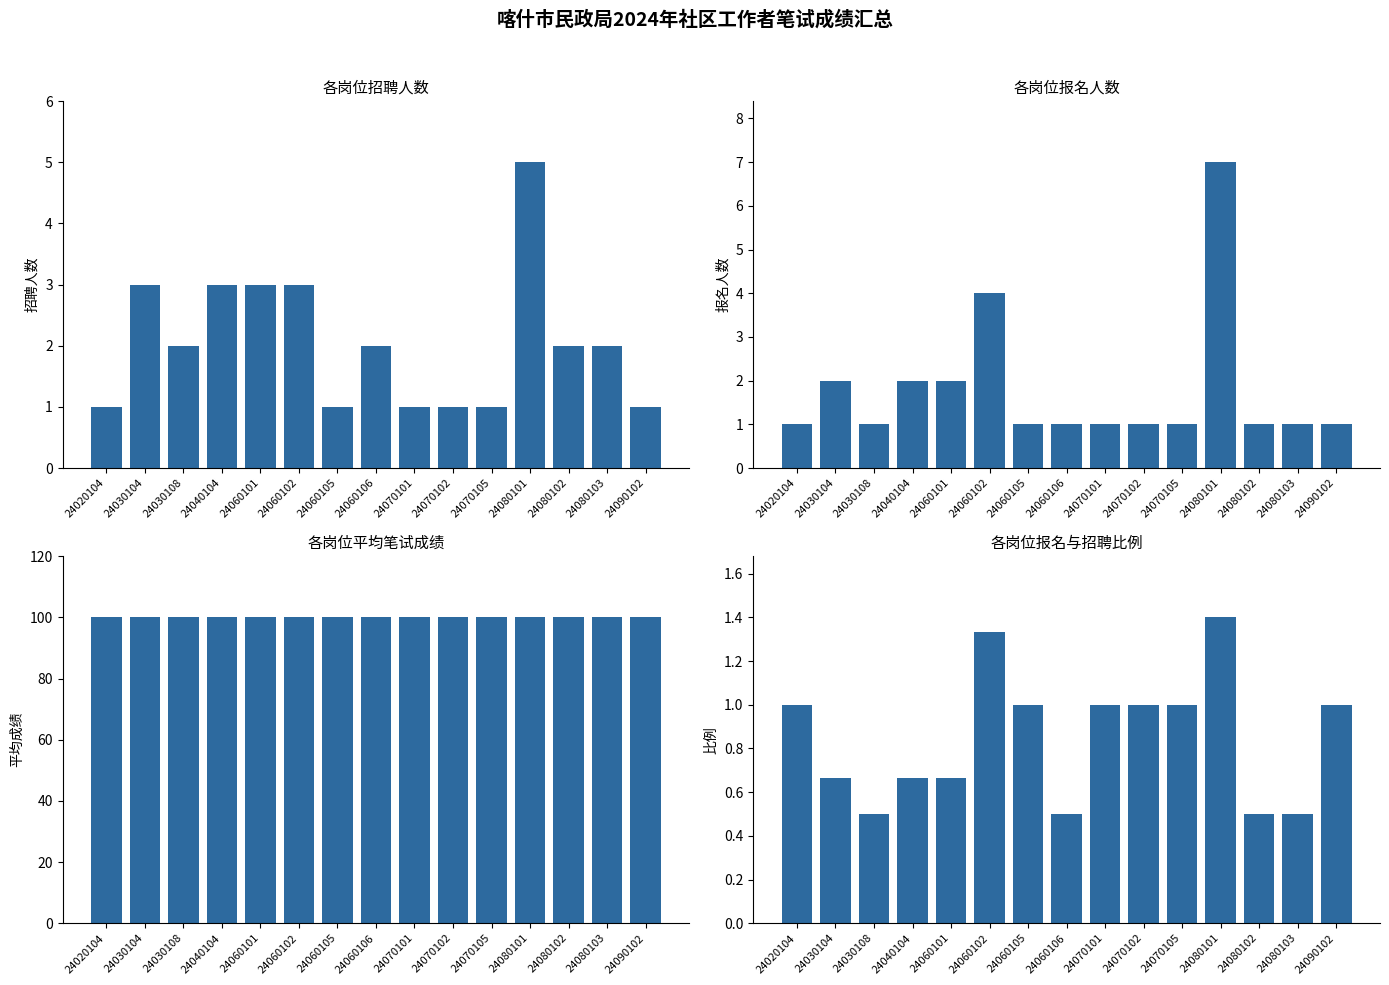

Are the bars horizontal?

No